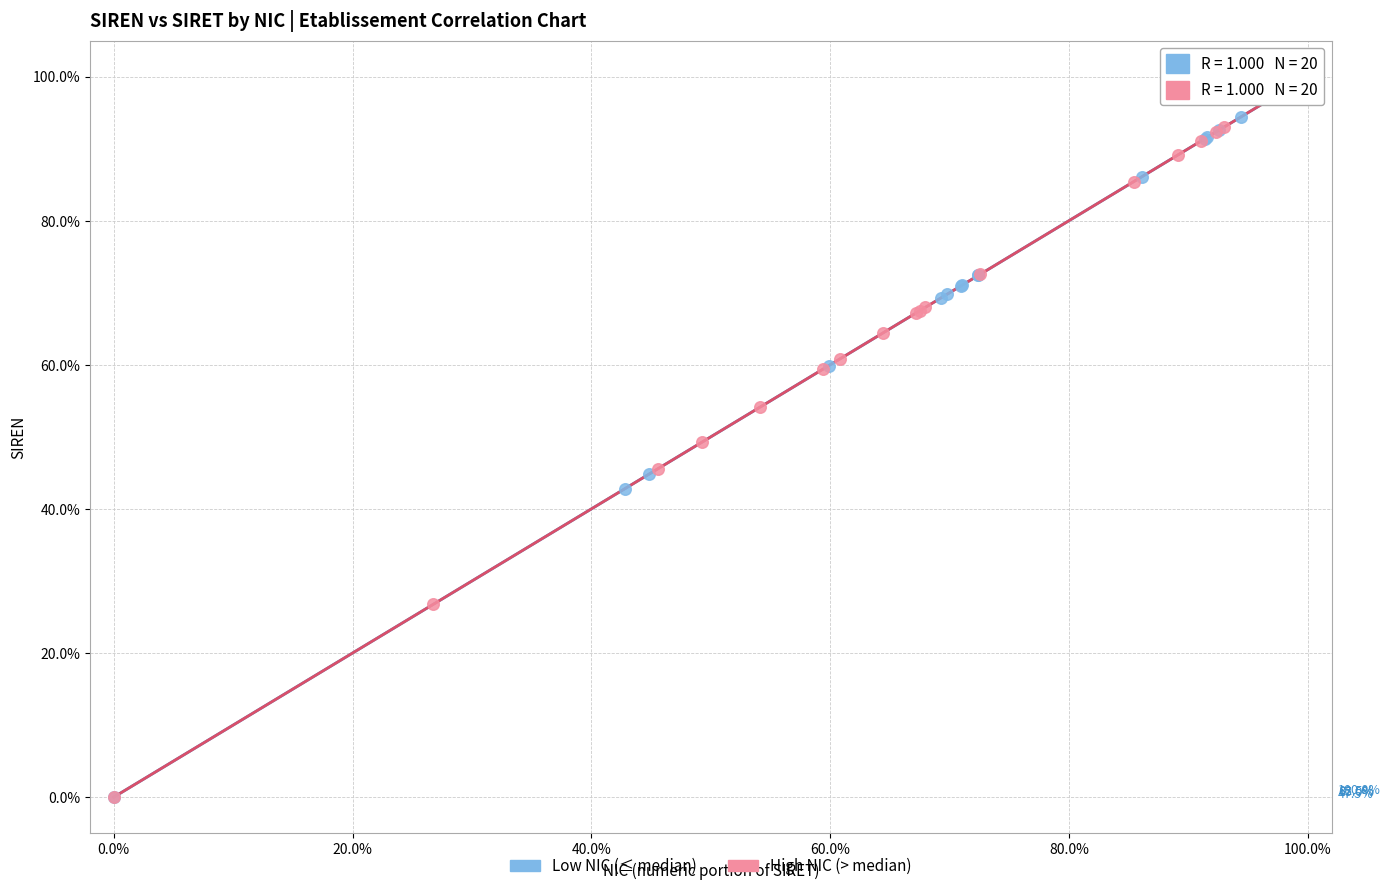

What are all the series names shown in the legend?

Low NIC (≤ median), High NIC (> median)